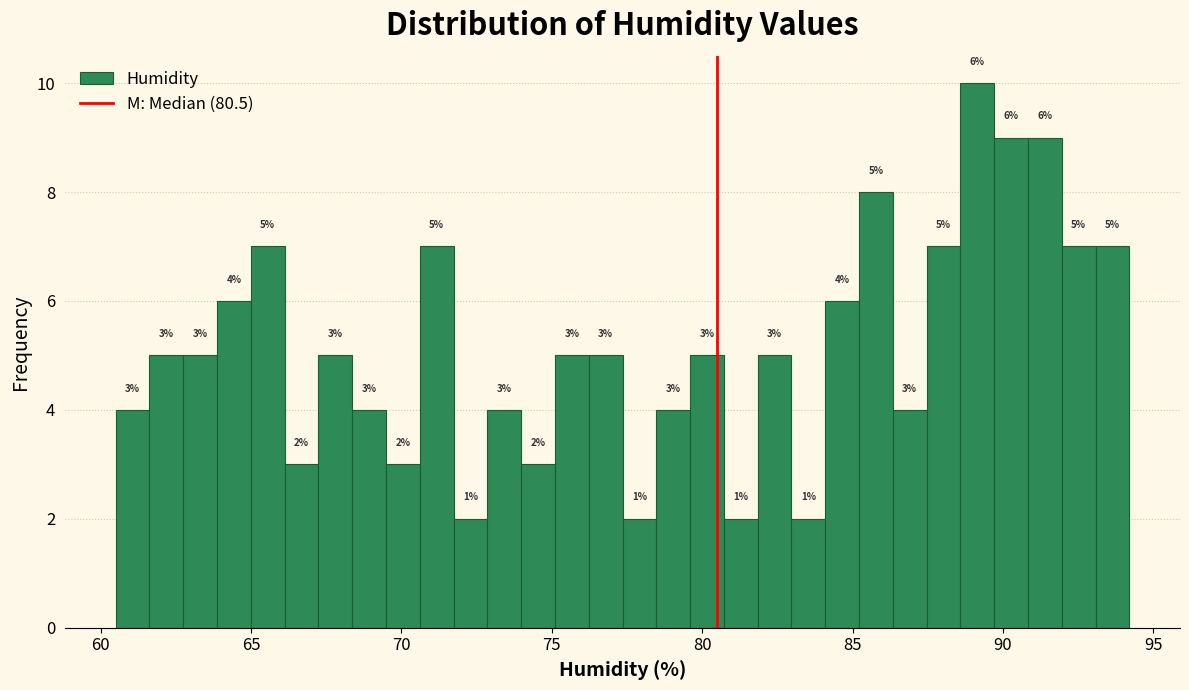

Read against the x-axis, roughly where is the centre of the tallest bar?

89.0